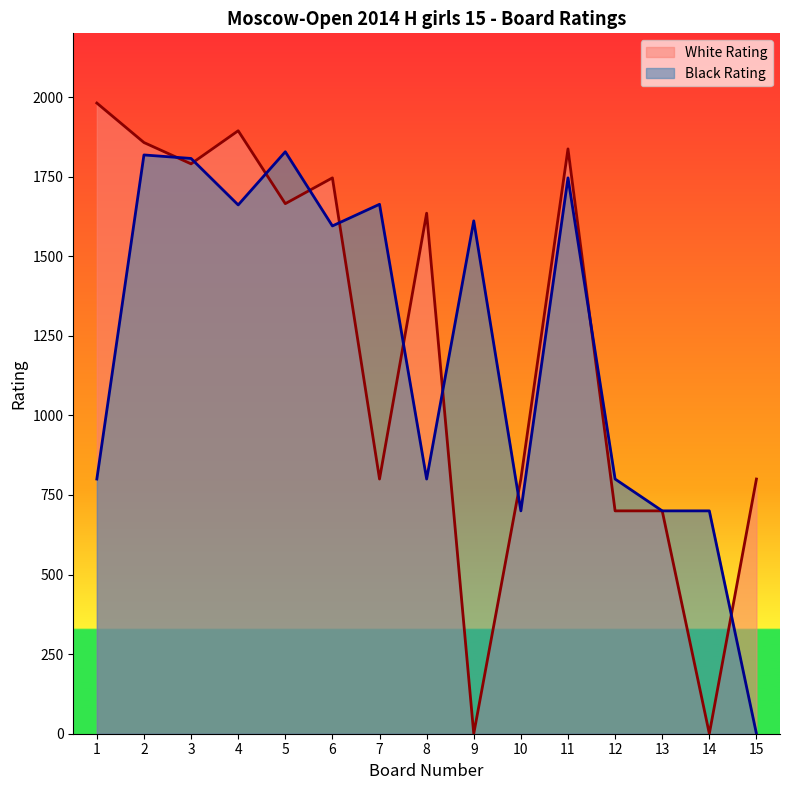

What are all the series names shown in the legend?

White Rating, Black Rating